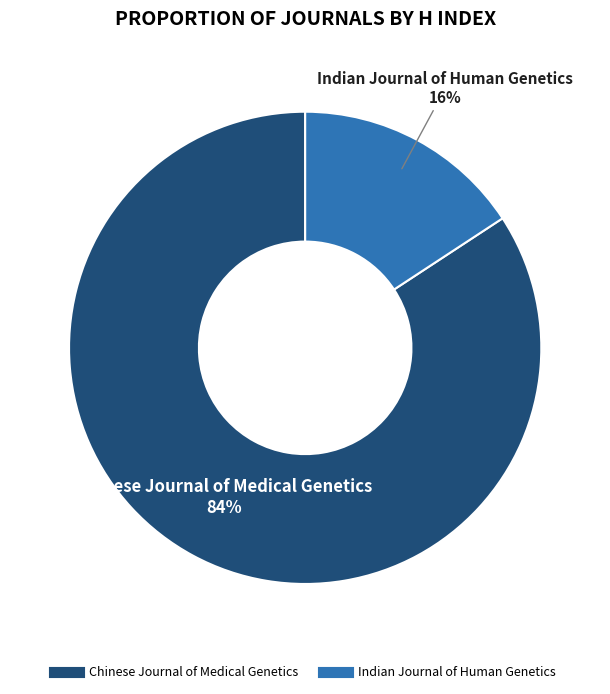

Between Chinese Journal of Medical Genetics and Indian Journal of Human Genetics, which is larger?

Chinese Journal of Medical Genetics